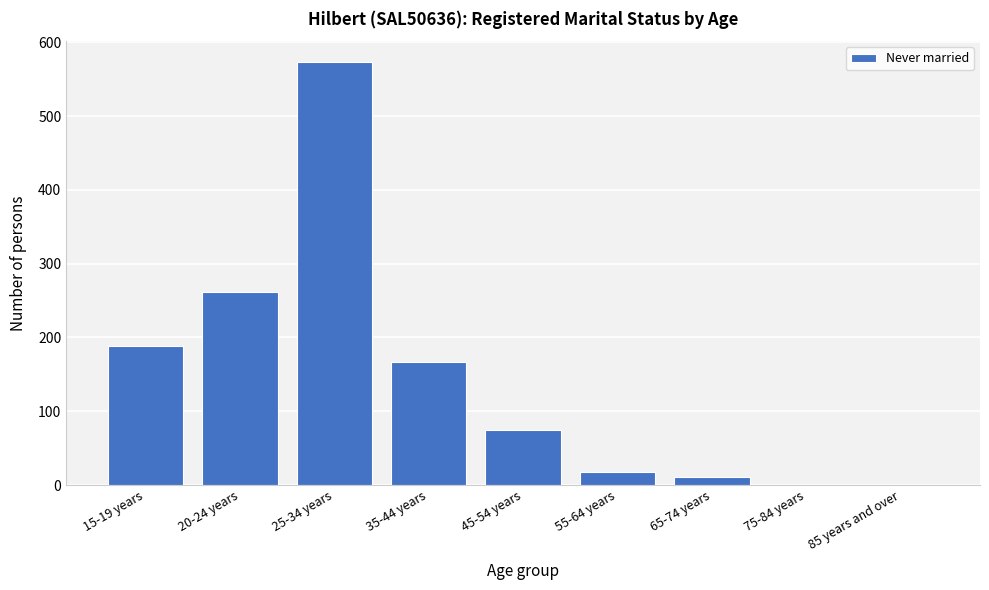

Reading left to right, what are all the values shown in this chart?

15-19 years=189	20-24 years=261	25-34 years=573	35-44 years=167	45-54 years=74	55-64 years=18	65-74 years=11	75-84 years=0	85 years and over=0